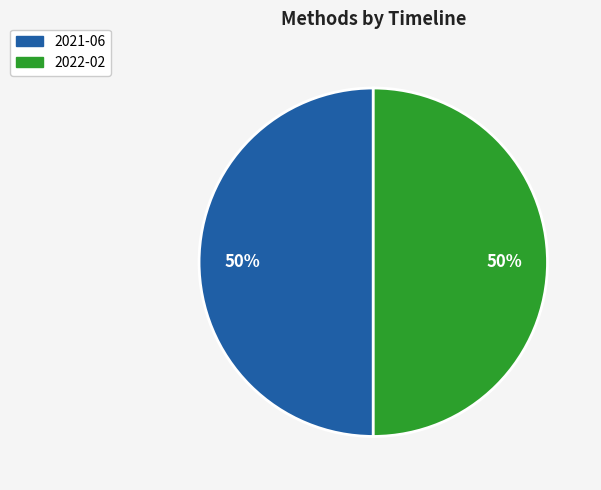

To the nearest percent, what is the average slice percentage?

50%